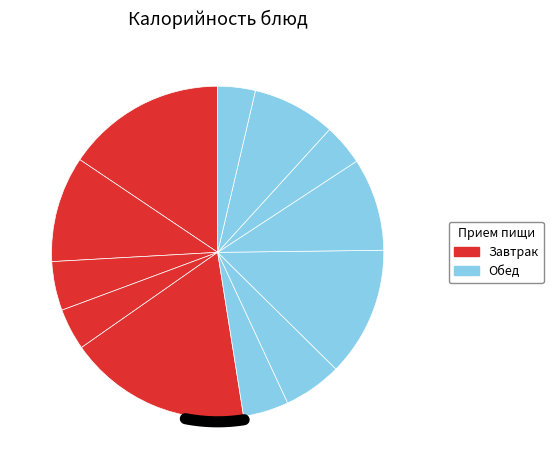

Do гарнир (завтрак) and гарнир (обед) together represent more than half of the pie?

No